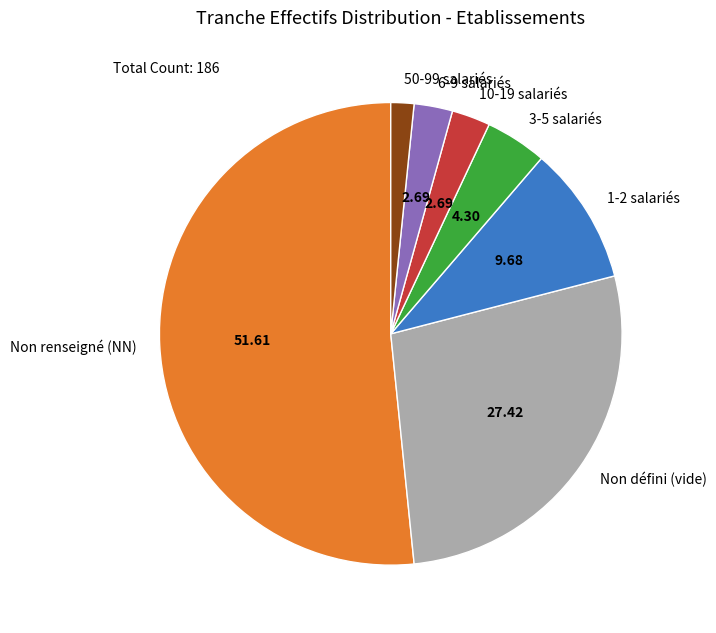

Between Non renseigné (NN) and 50-99 salariés, which is larger?

Non renseigné (NN)